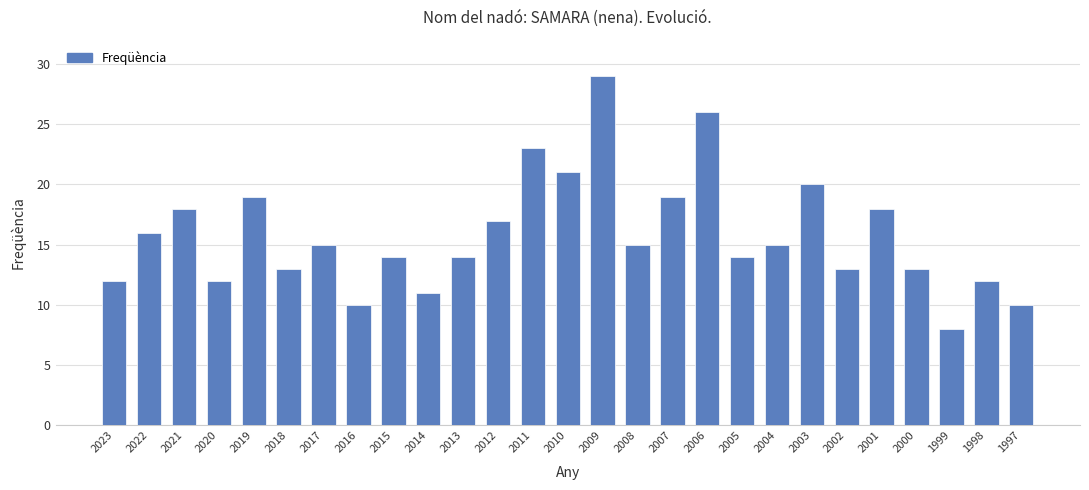

What is the minimum value shown in the chart?

8